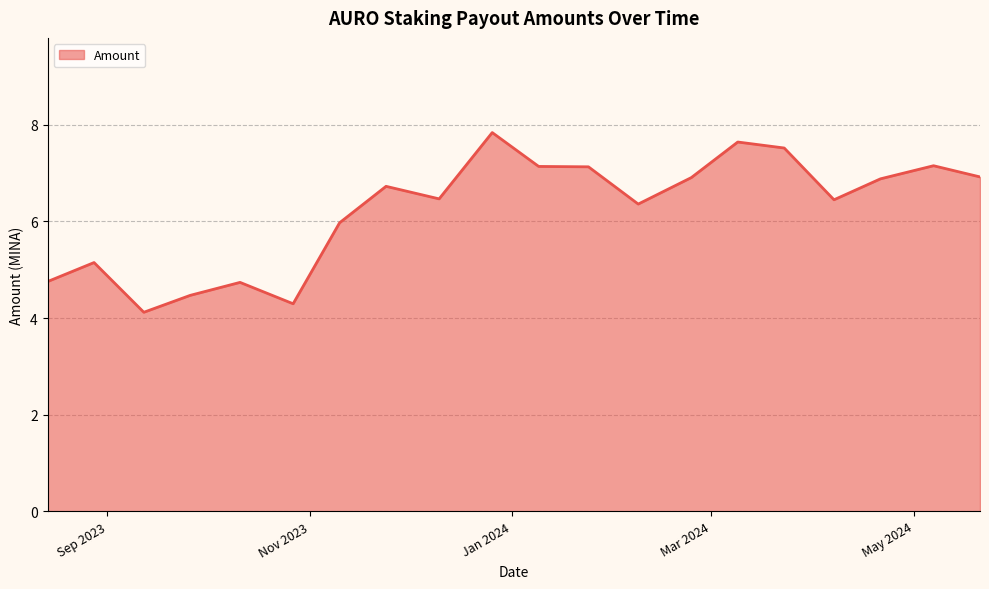

What is the difference between the maximum and minimum values?

3.7